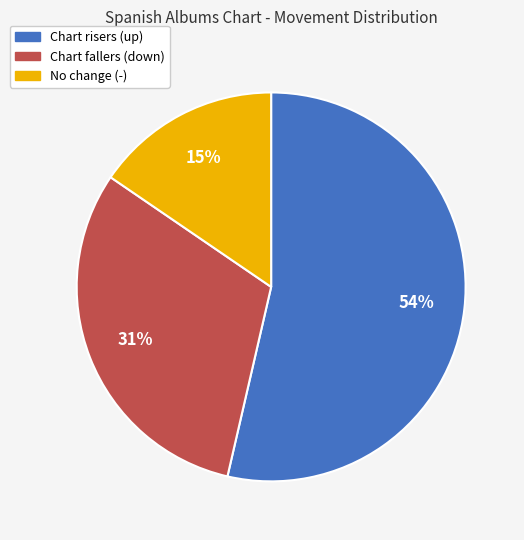

Approximately how many times larger is the value at No change (-) compared to Chart risers (up)?

0.3